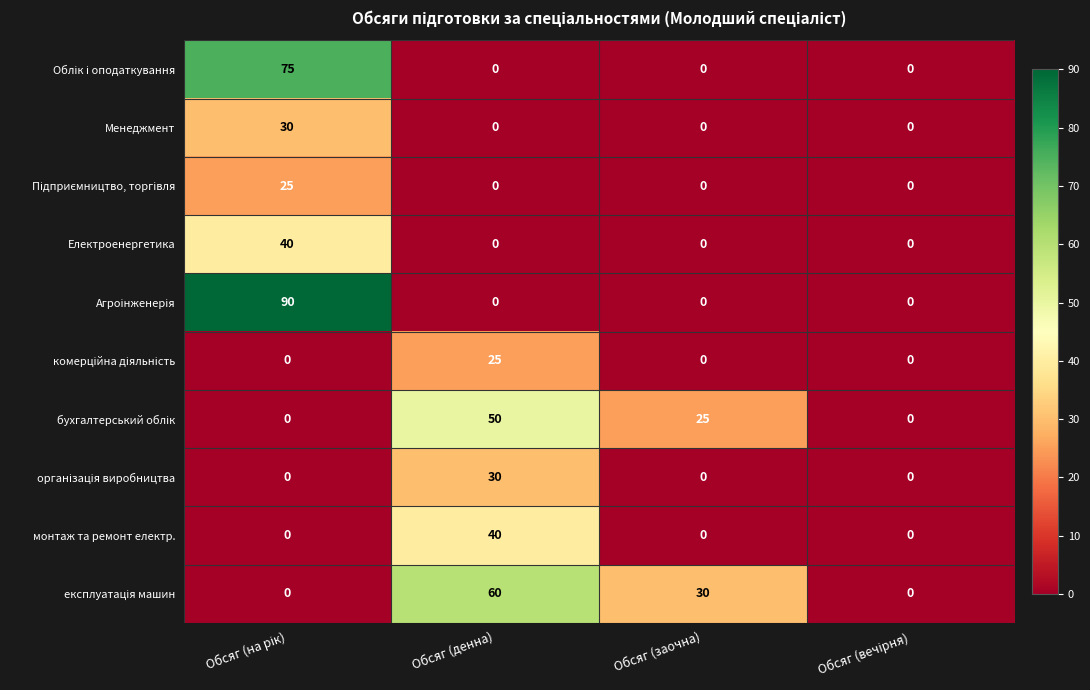

Count the number of data series in this chart.

10